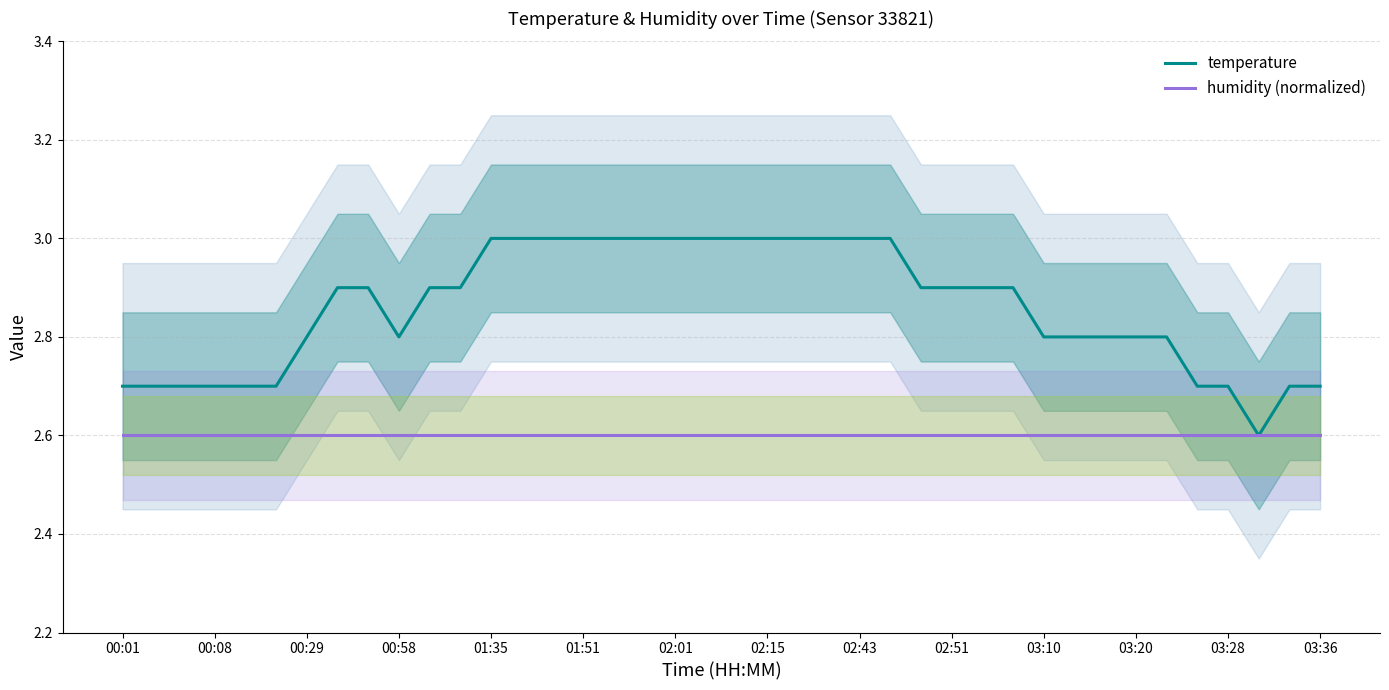

Which series has the widest spread of values?

temperature